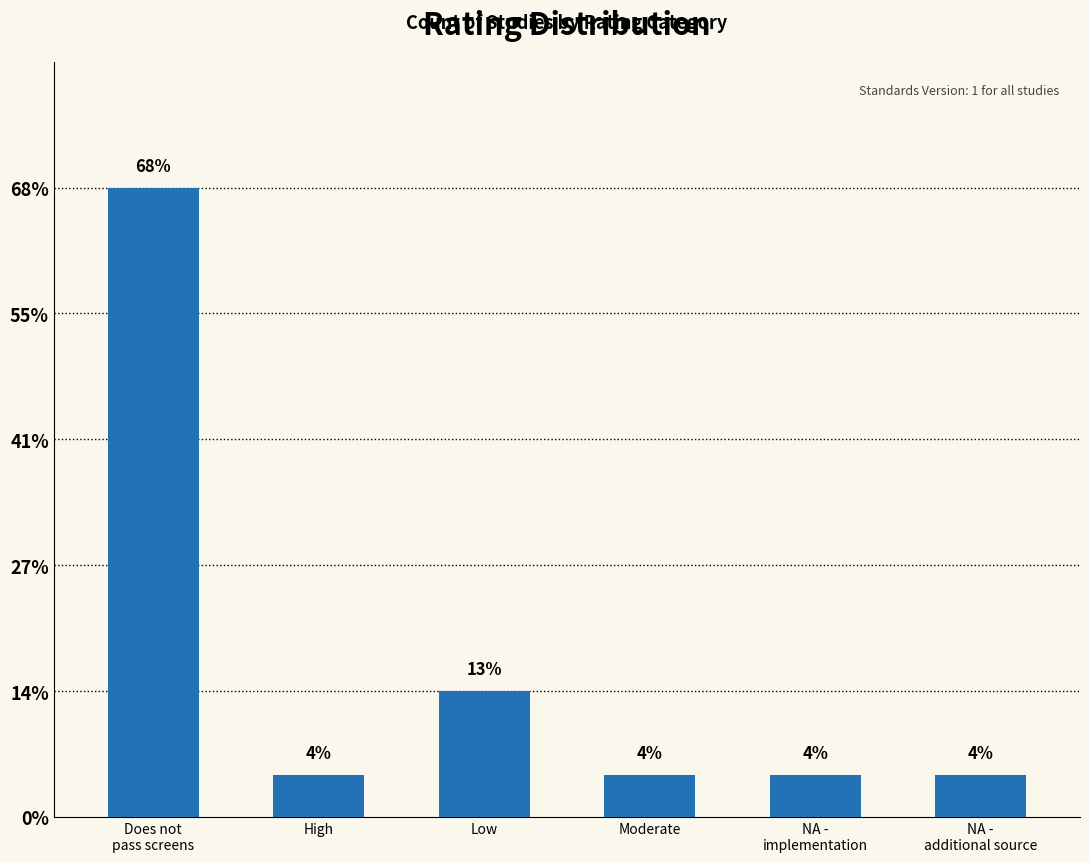

Are the bars horizontal?

No